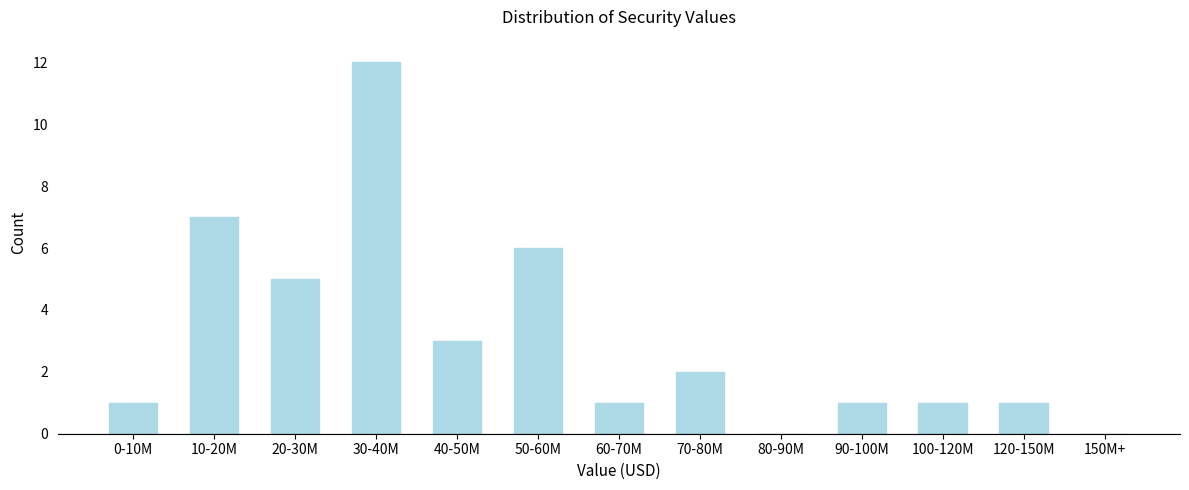

Reading right to left, list all the values displayed in this chart.

150M+=0	120-150M=1	100-120M=1	90-100M=1	80-90M=0	70-80M=2	60-70M=1	50-60M=6	40-50M=3	30-40M=12	20-30M=5	10-20M=7	0-10M=1